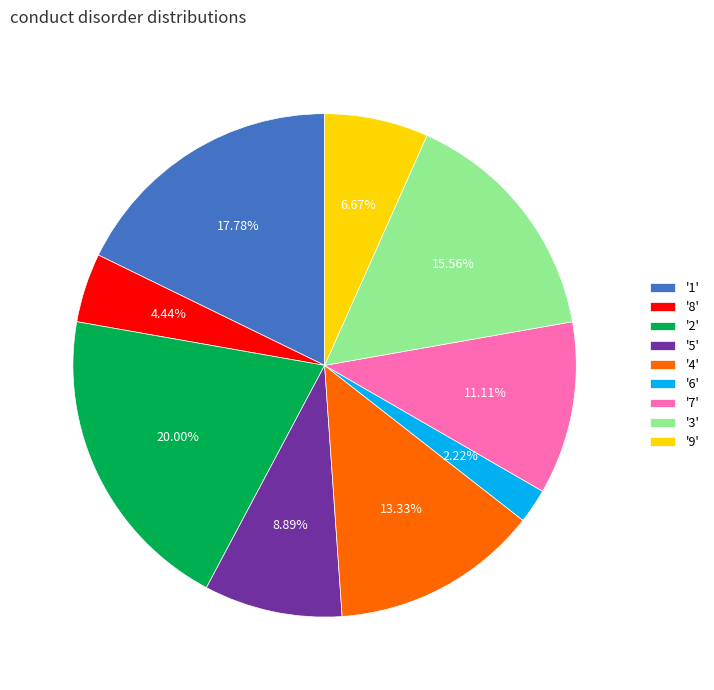

Is there a majority slice in this chart?

No